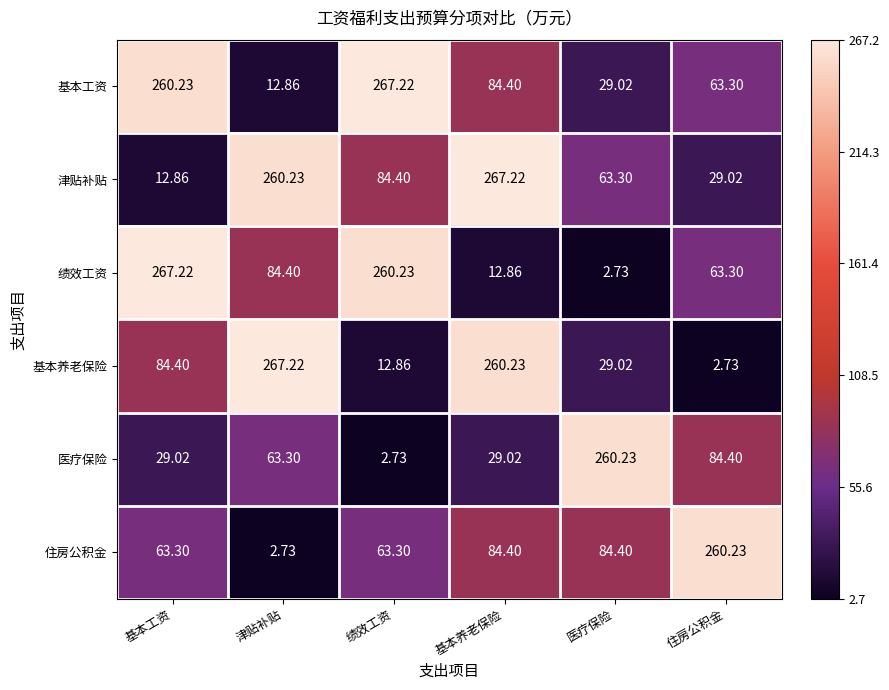

How many data points does each series have?

6